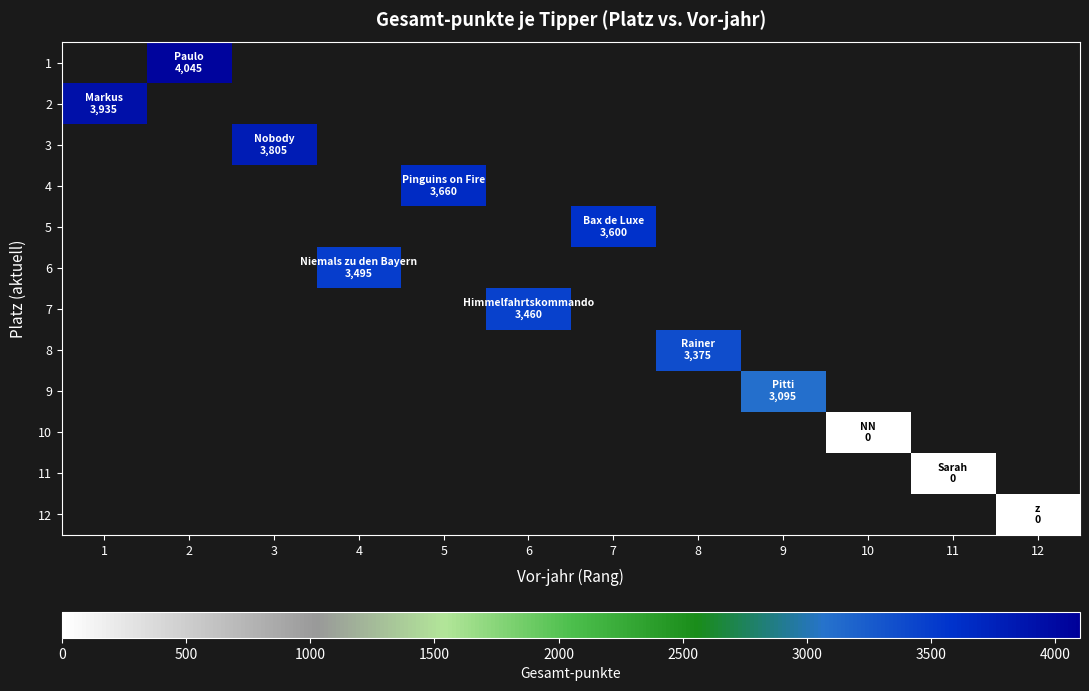

Rank the series by their maximum value, from highest to lowest.

1, 2, 3, 4, 5, 6, 7, 8, 9, 10, 11, 12